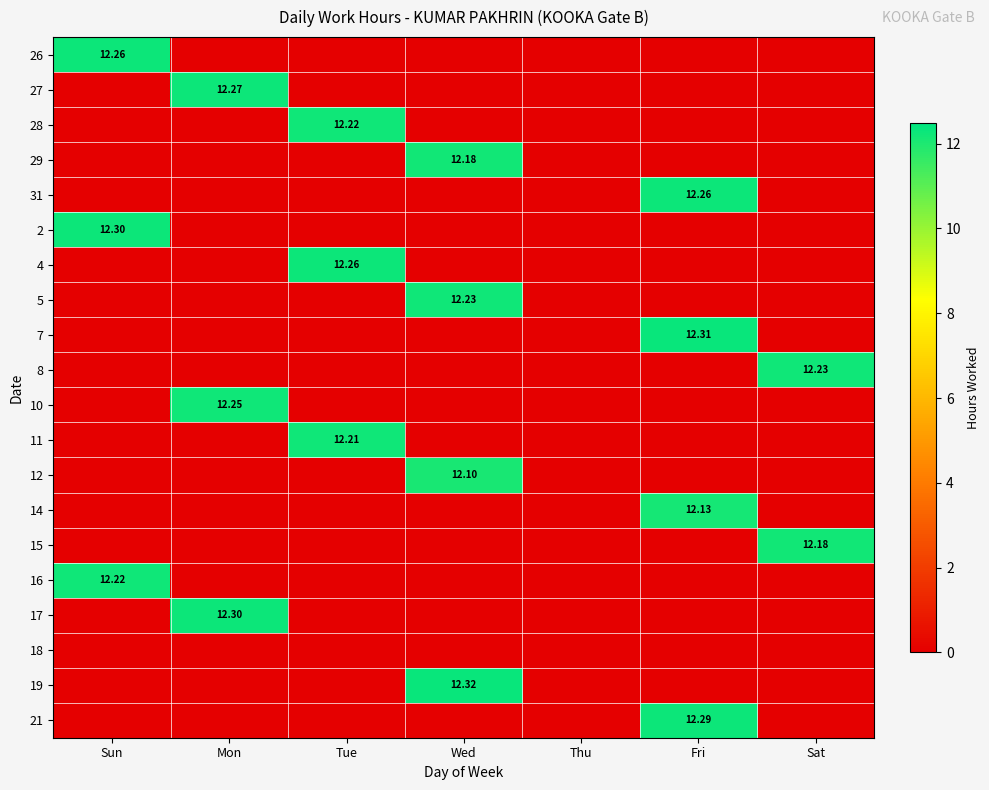

At which category is the sum across all series the highest?

Fri